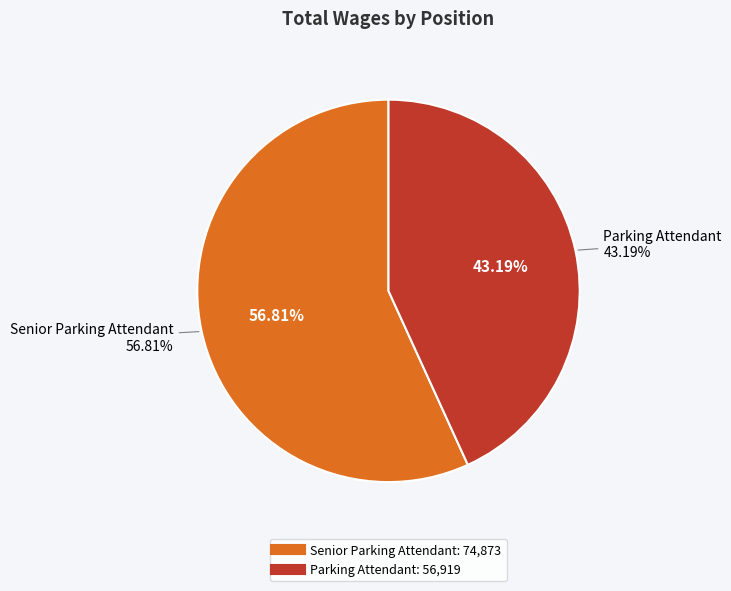

How much of the chart is everything except Senior Parking Attendant?

43.2%